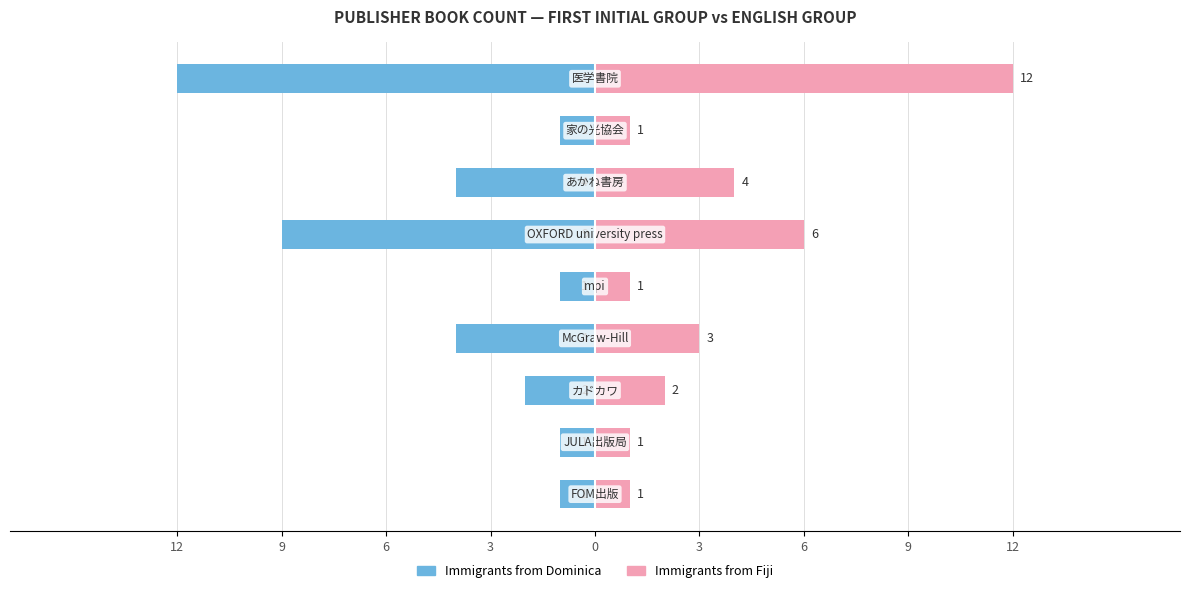

Is it true that Immigrants from Fiji equals 1 at 9?

False